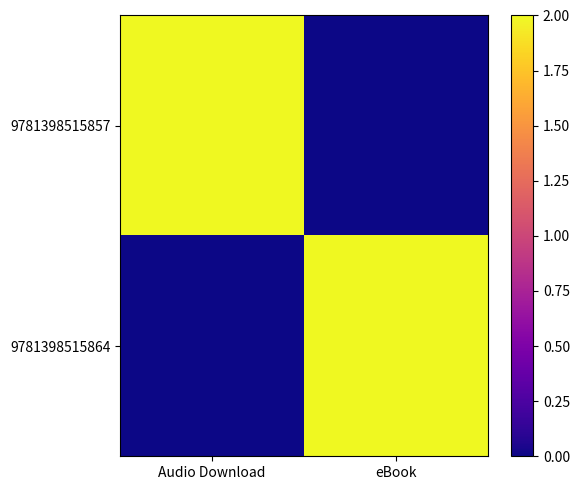

At which category does the chart reach its peak across all series?

Audio Download